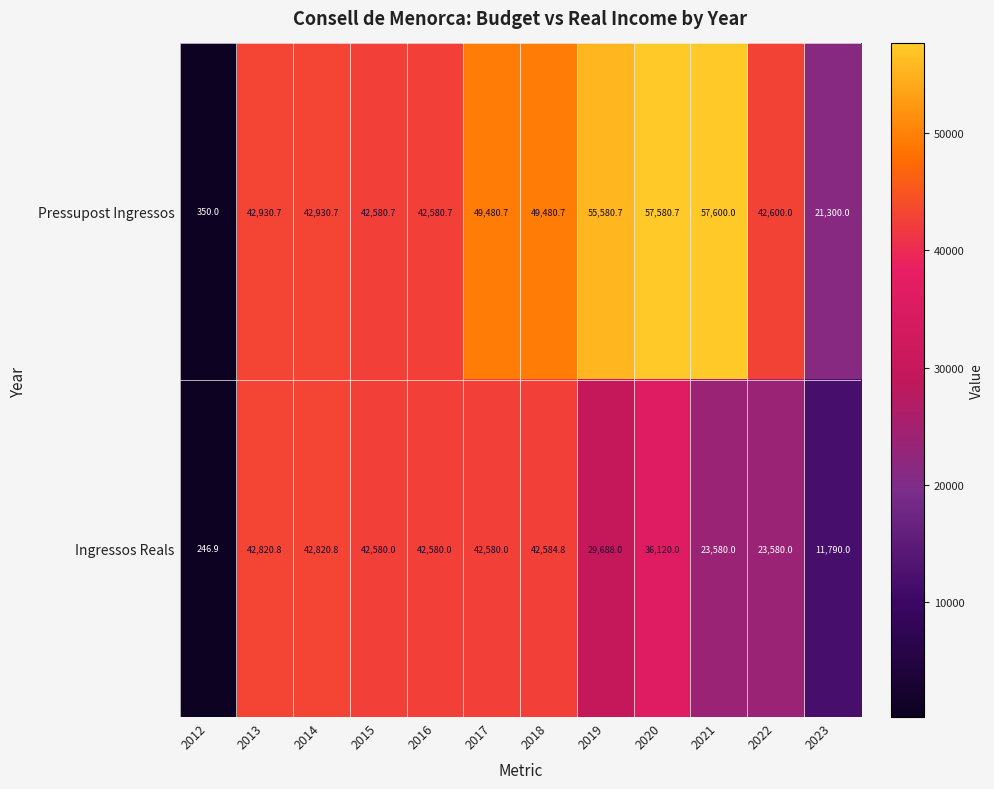

Between 2019 and 2022, which series saw the biggest shift?

Pressupost Ingressos